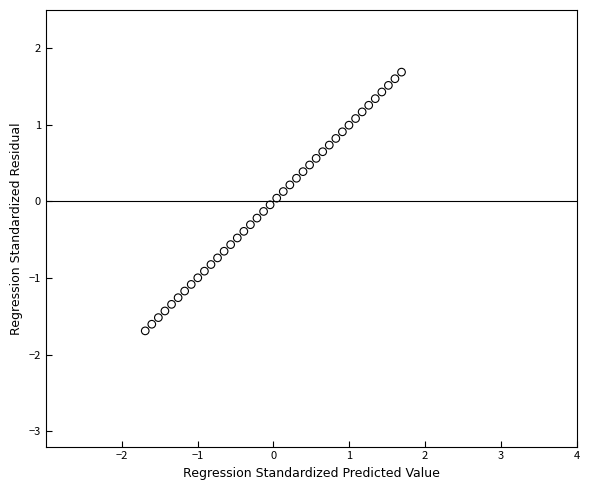

What is the range of Y values (max minus min)?

3.4